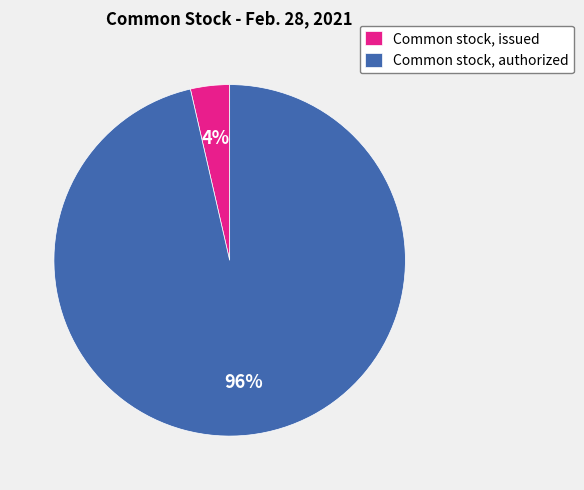

Is it true that Common stock, issued is 4% of the pie?

True